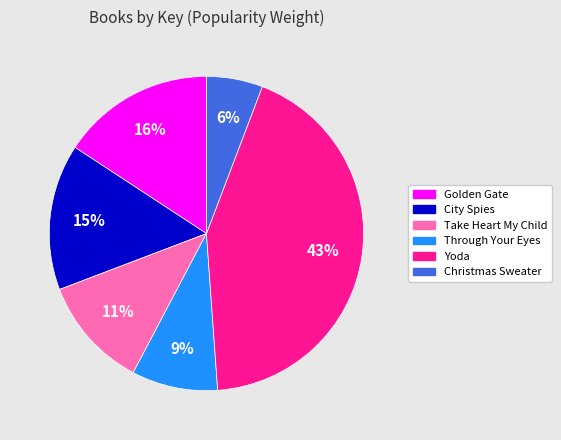

Rank the categories by value from highest to lowest.

Yoda, Golden Gate, City Spies, Take Heart My Child, Through Your Eyes, Christmas Sweater